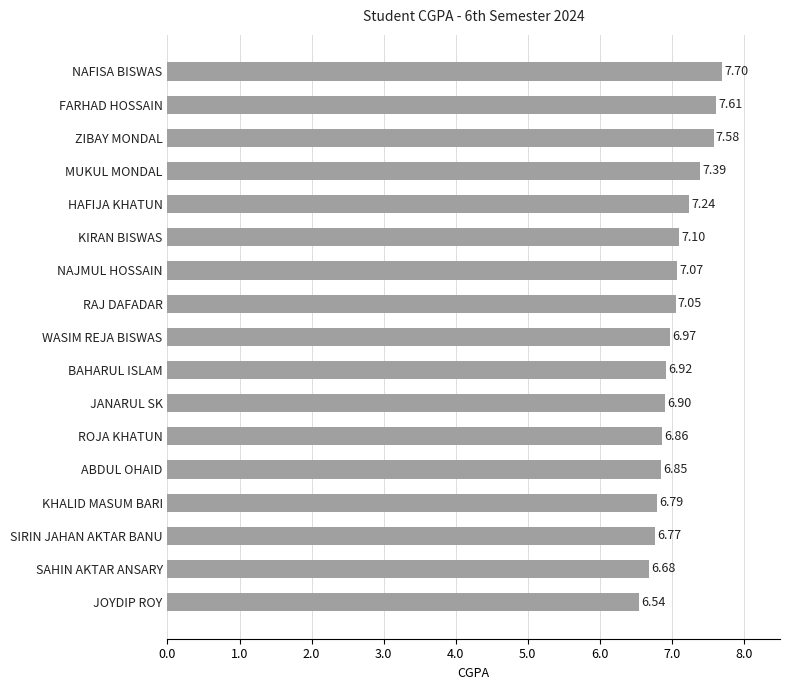

What is the change in value from KIRAN BISWAS to HAFIJA KHATUN?

+0.1